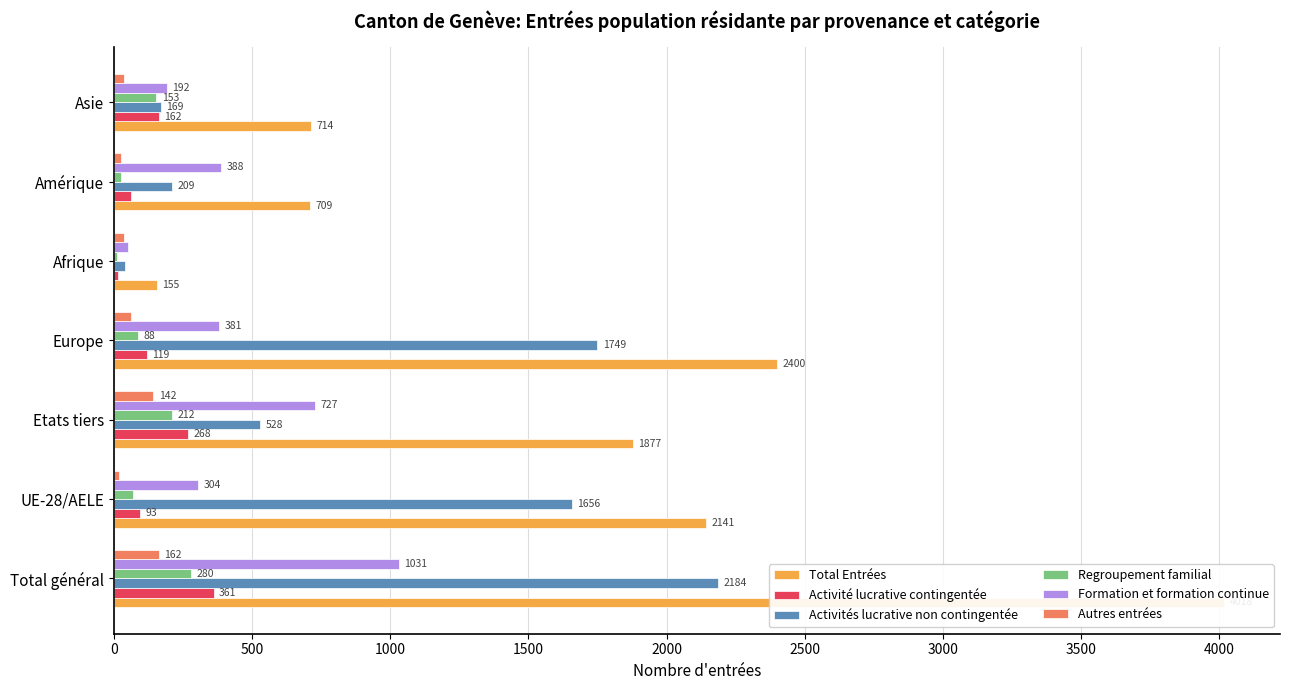

Count the number of categories in the chart.

7